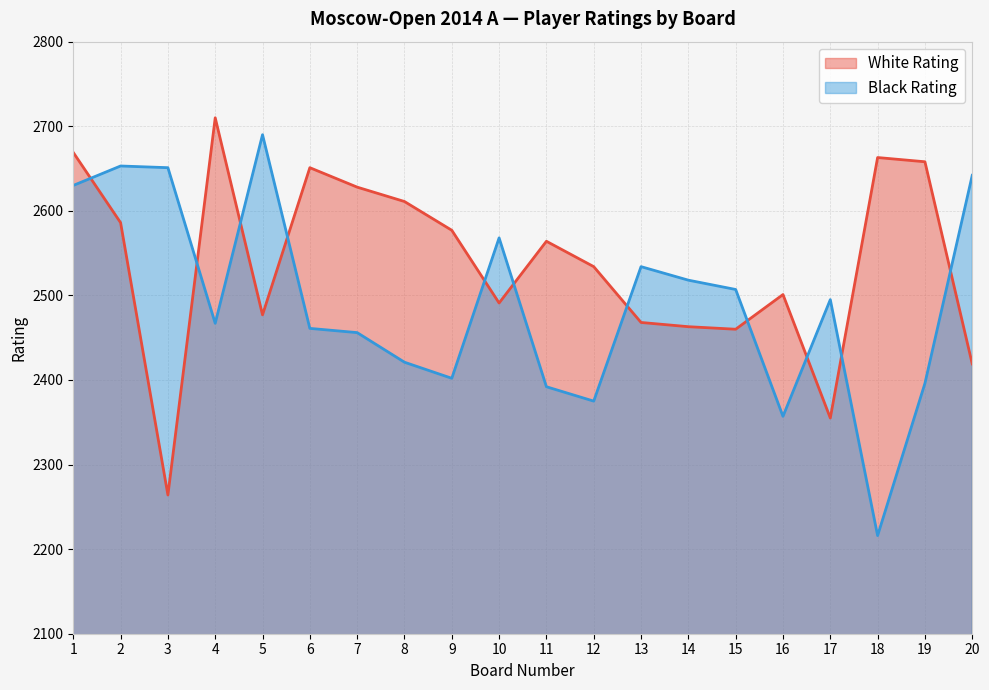

Which series changed the most between 3 and 16?

Black Rating